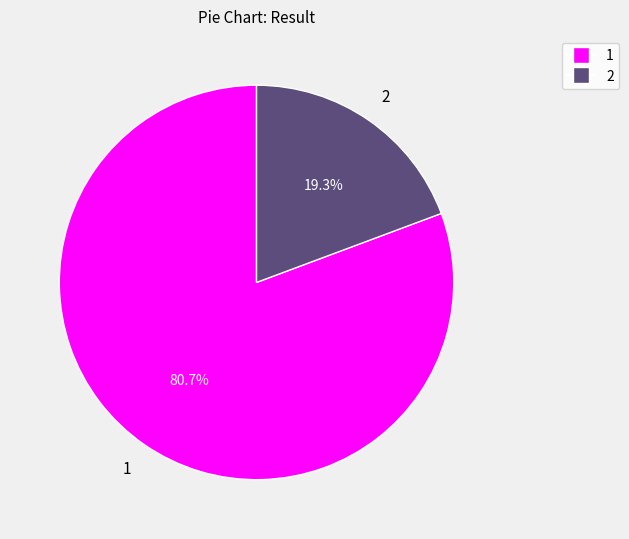

To the nearest percent, what is the combined percentage of 1 and 2?

100%